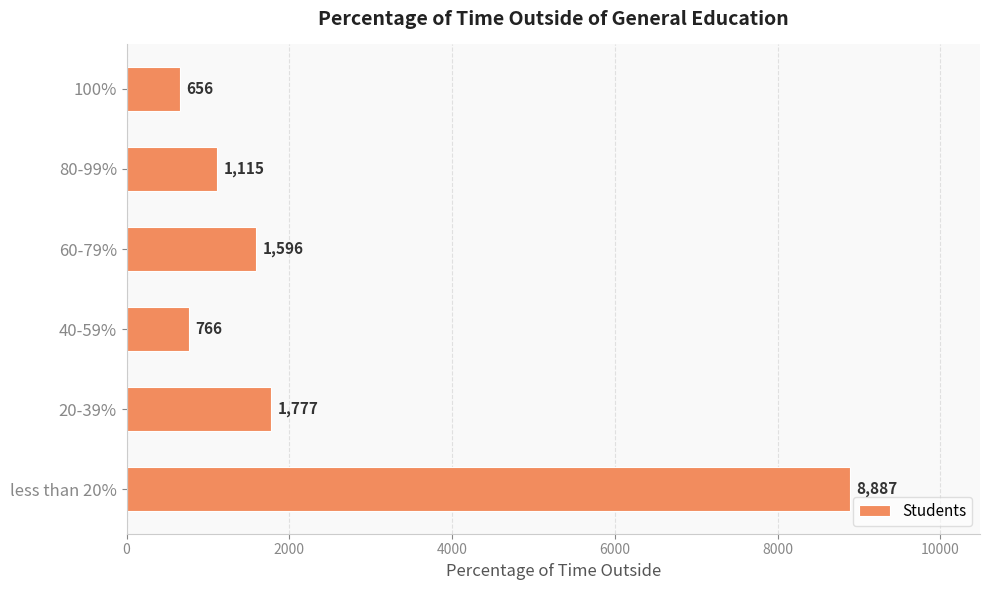

What is the average value?

2466